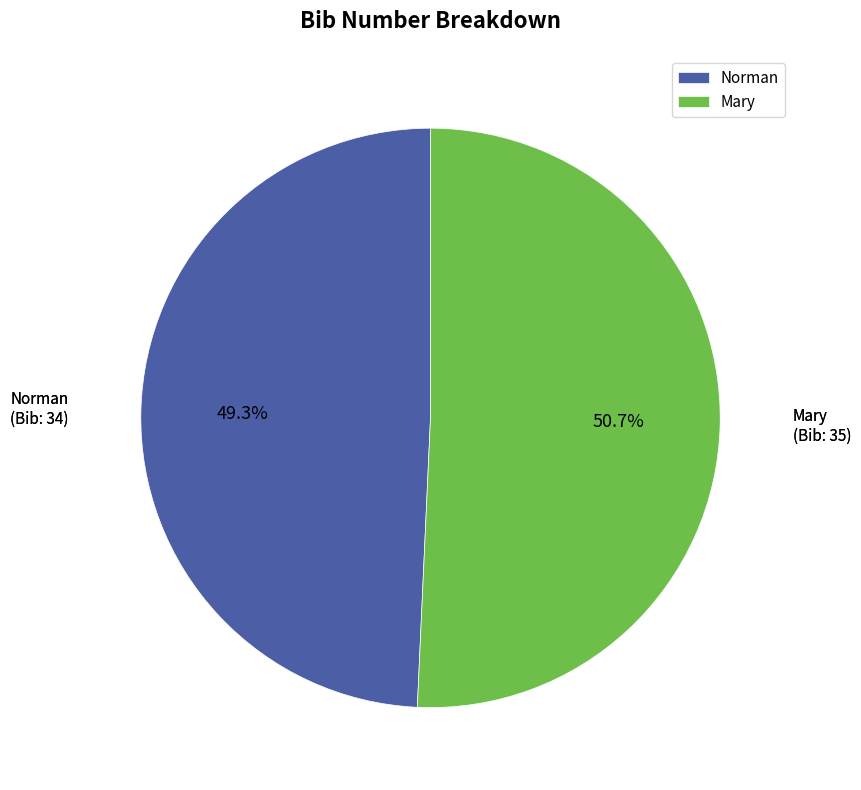

Count the number of slices in the pie.

2